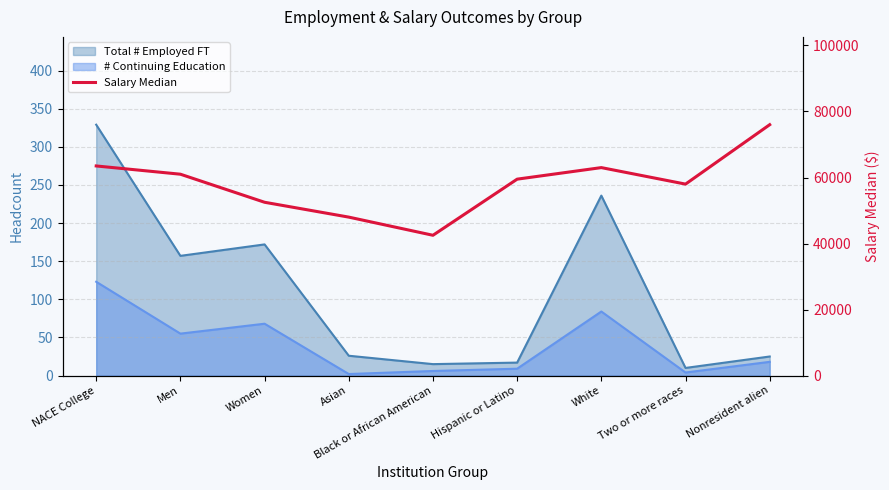

Is it true that the value at Asian is 48000?

True